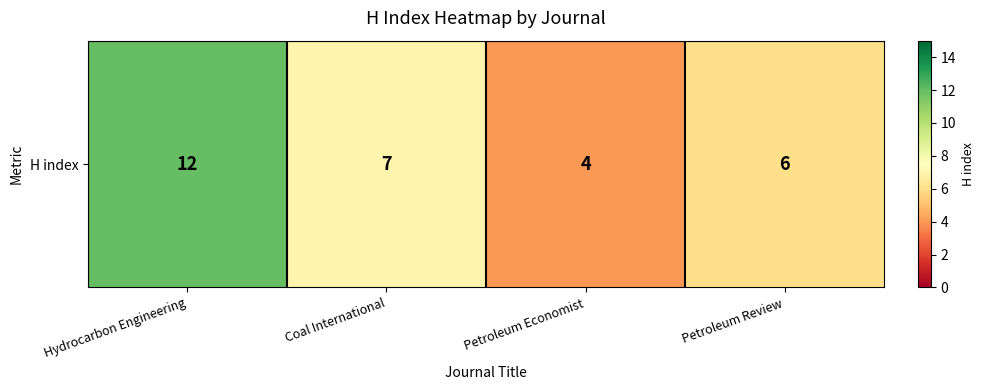

Rank the categories by value from lowest to highest.

Petroleum Economist, Petroleum Review, Coal International, Hydrocarbon Engineering